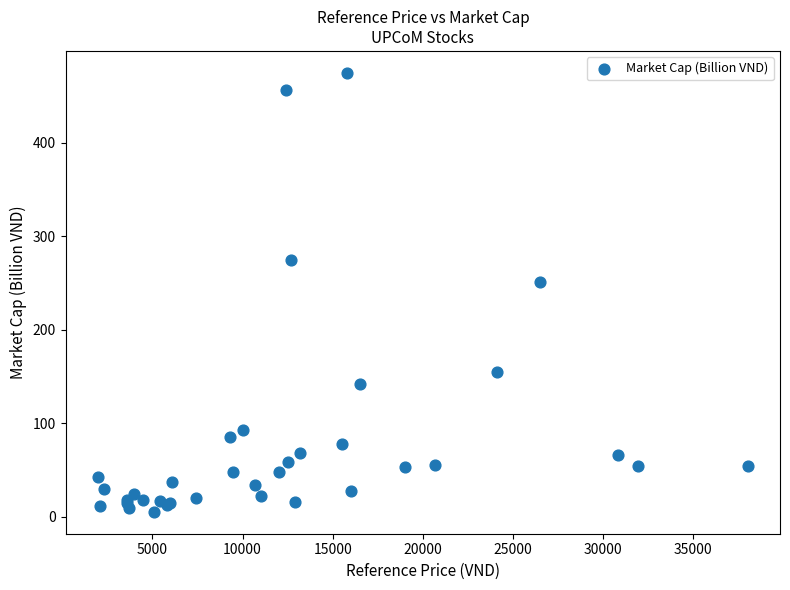

What Y value in the scatter plot is closest to 240?

251.0